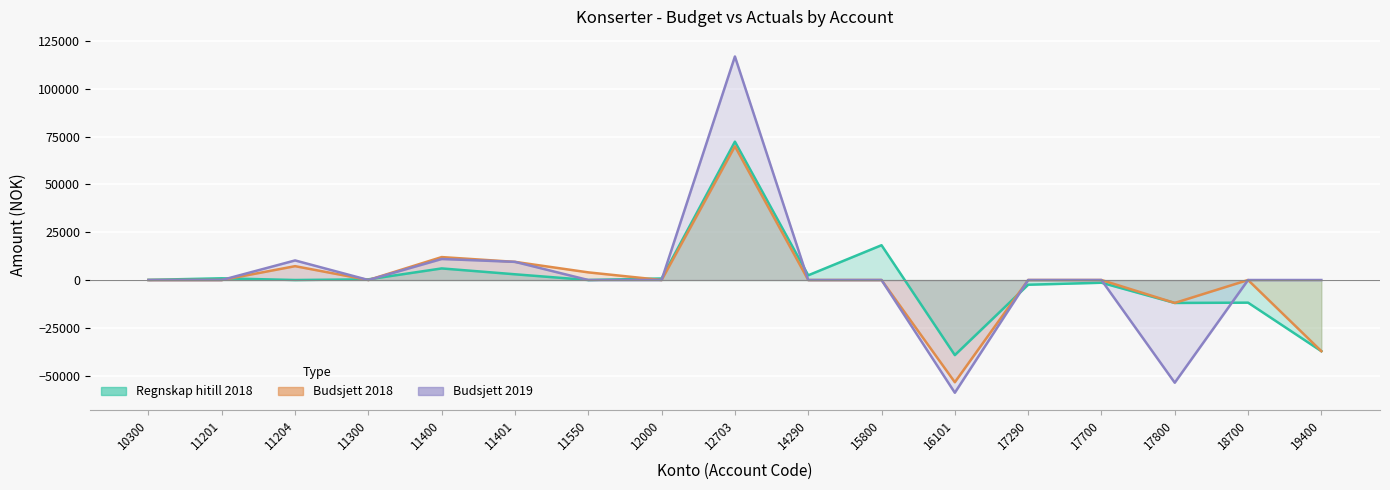

What is the sum of the Regnskap hitill 2018 values at 10300 and 18700?

-11773